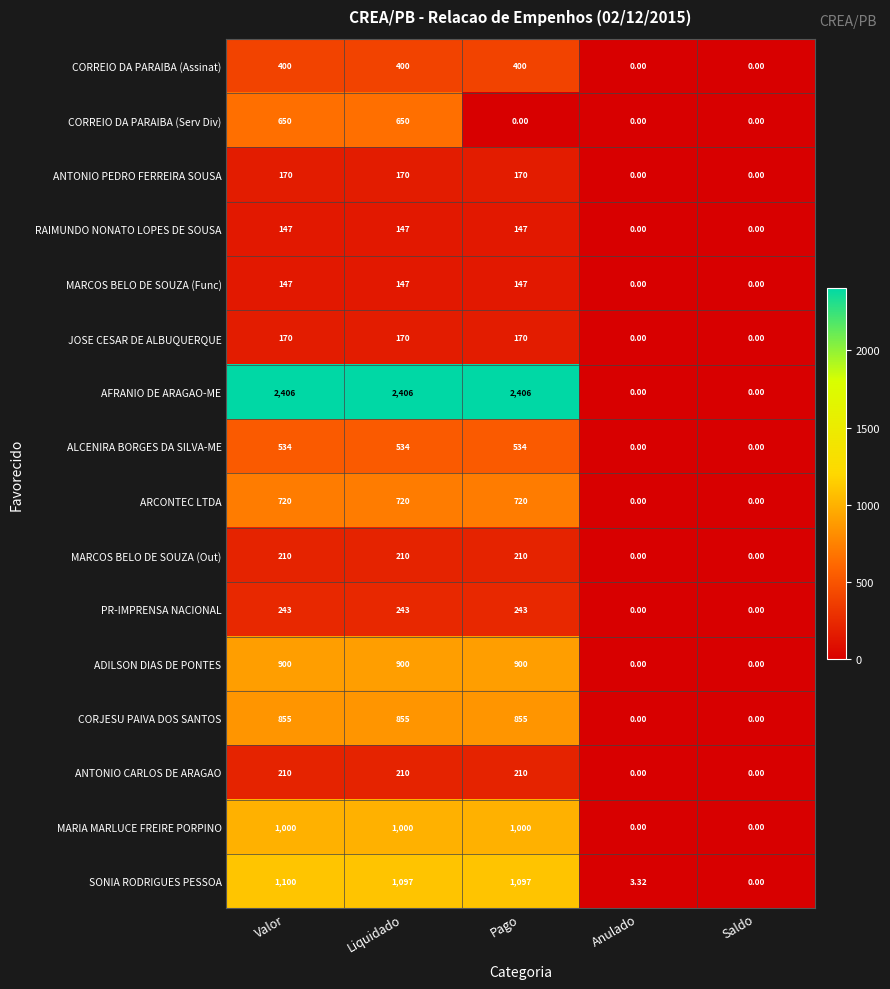

Which series has the largest total across all categories?

AFRANIO DE ARAGAO-ME